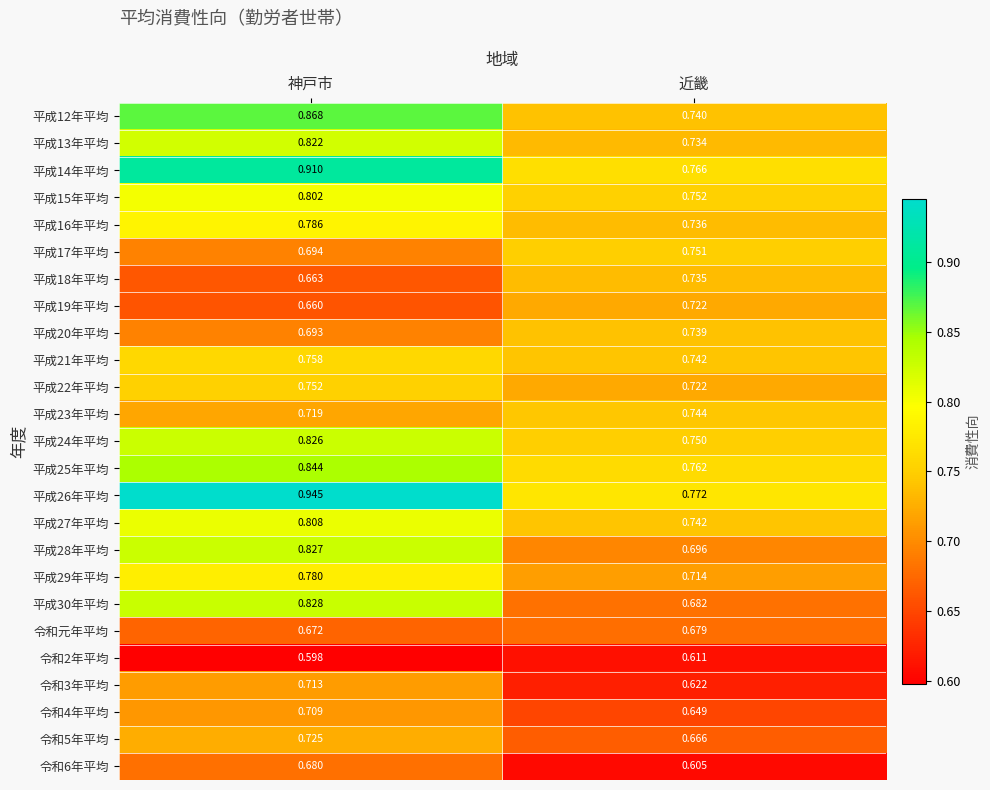

At which category is the sum across all series the highest?

神戸市